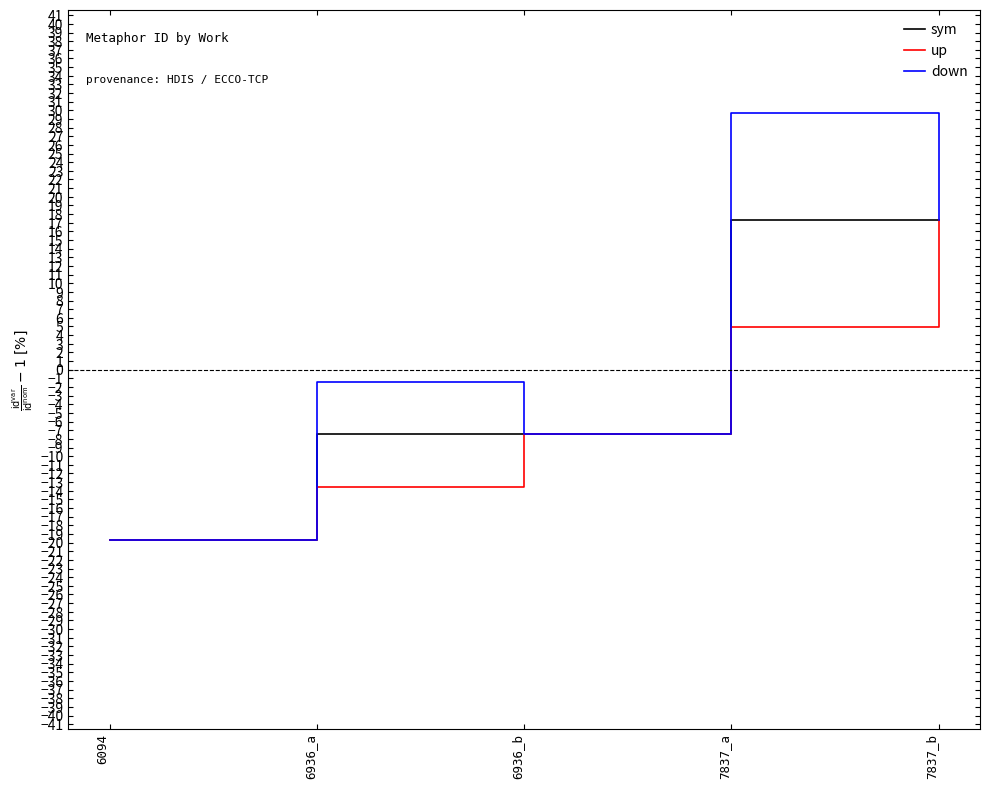

Does the chart display data point markers on the line(s)?

No